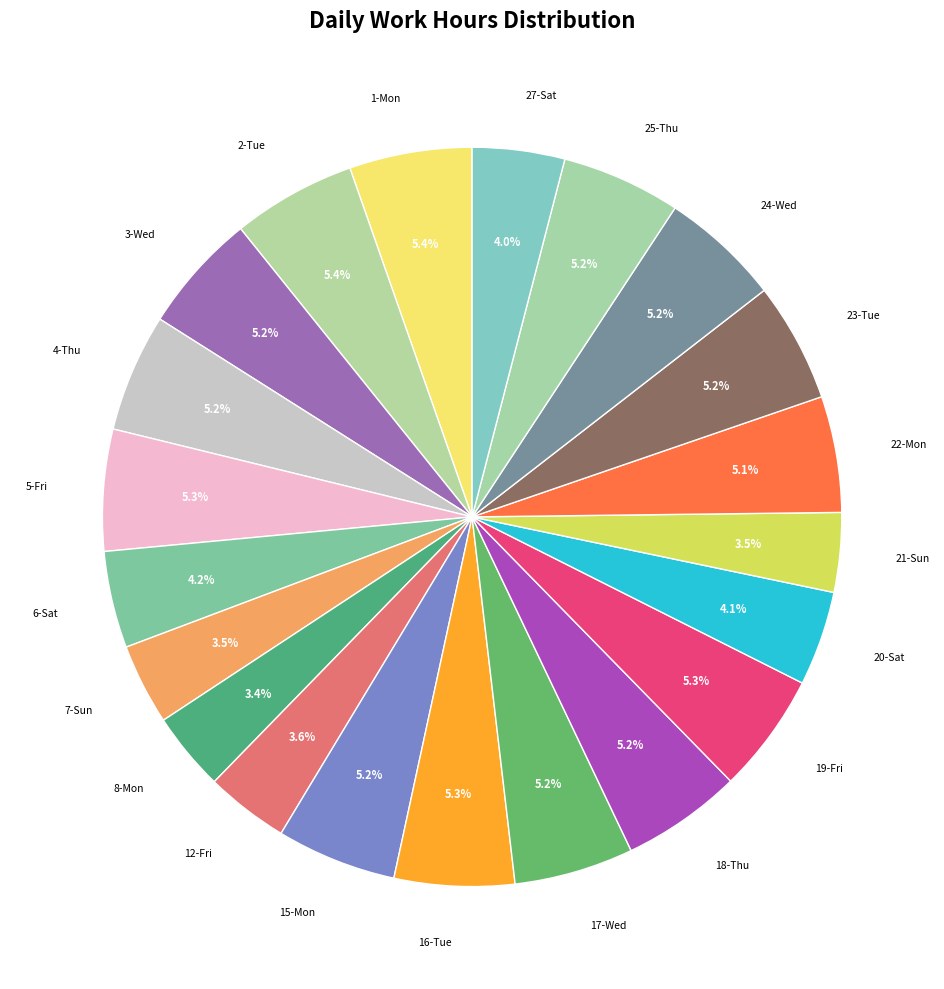

Rank the categories by value from lowest to highest.

8-Mon, 21-Sun, 7-Sun, 12-Fri, 27-Sat, 20-Sat, 6-Sat, 22-Mon, 4-Thu, 25-Thu, 17-Wed, 23-Tue, 3-Wed, 15-Mon, 18-Thu, 24-Wed, 16-Tue, 19-Fri, 5-Fri, 1-Mon, 2-Tue